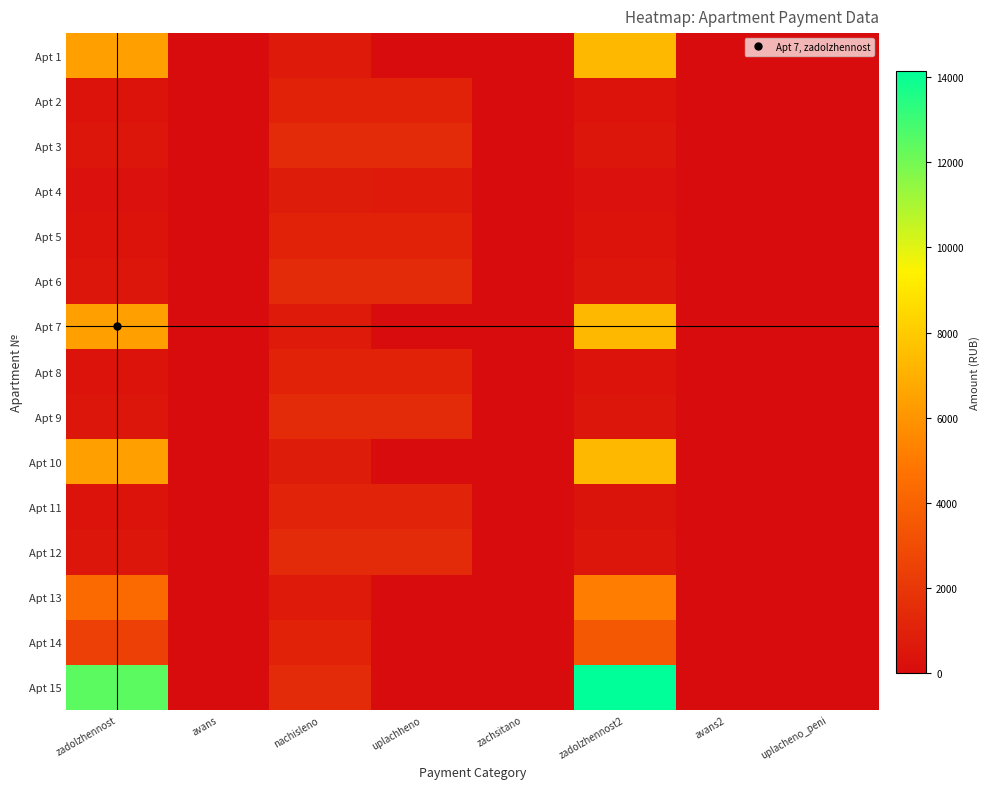

What is the greatest value displayed?

14161.8